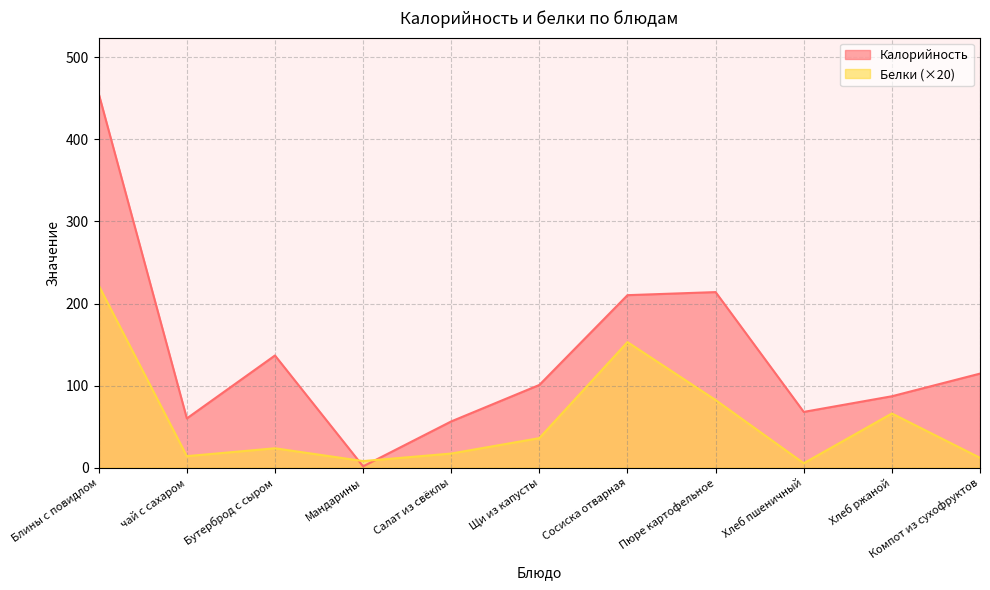

How many data points in Белки are less than 23?

5